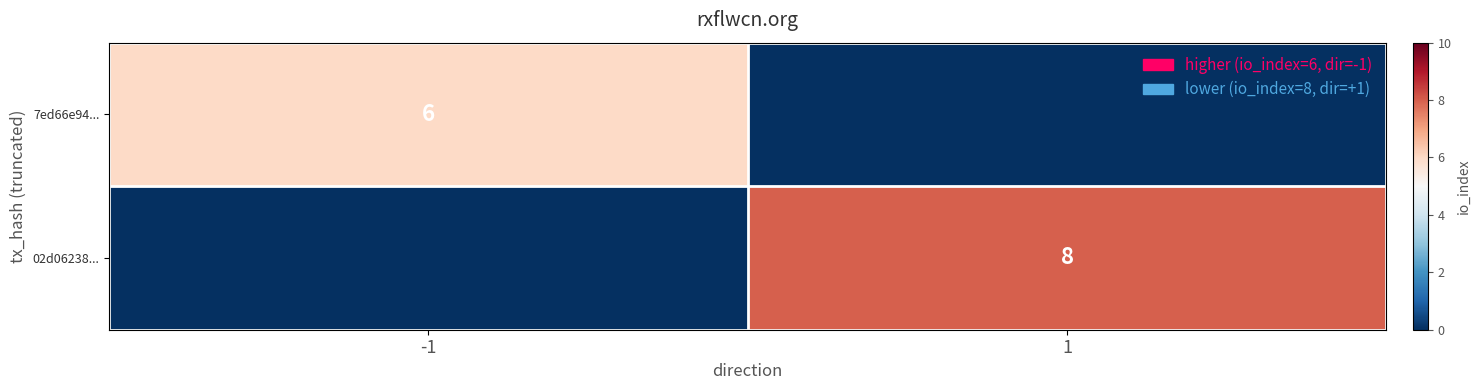

Is it true that 02d06238... equals 8 at 1?

True